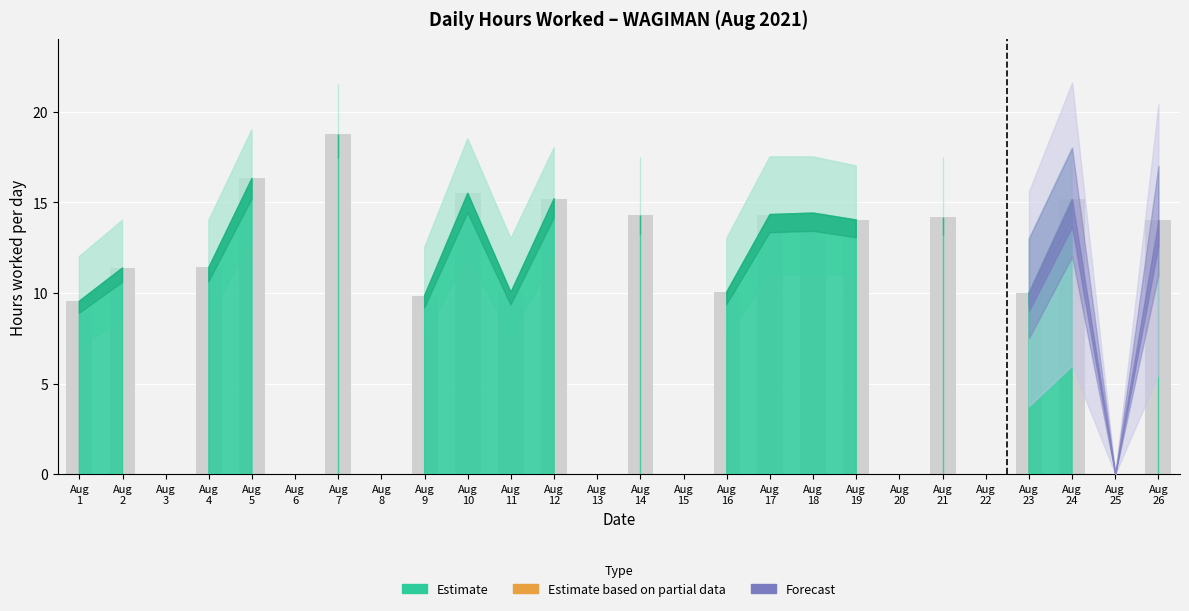

What is the maximum value shown in the chart?

18.7